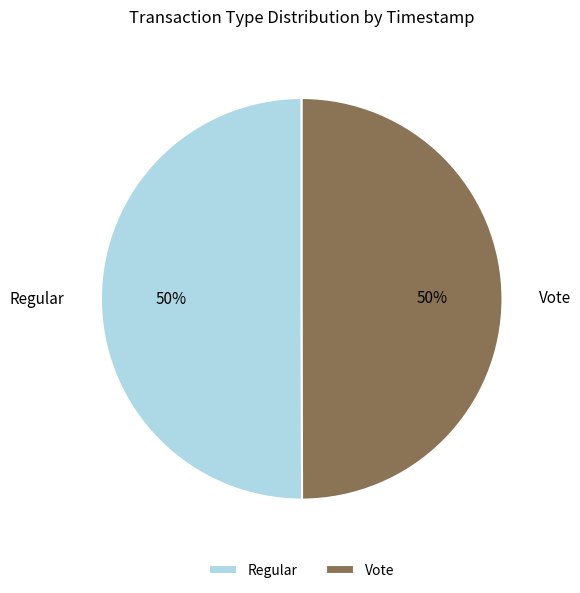

What is the ratio of the value at Regular to the value at Vote?

1.0